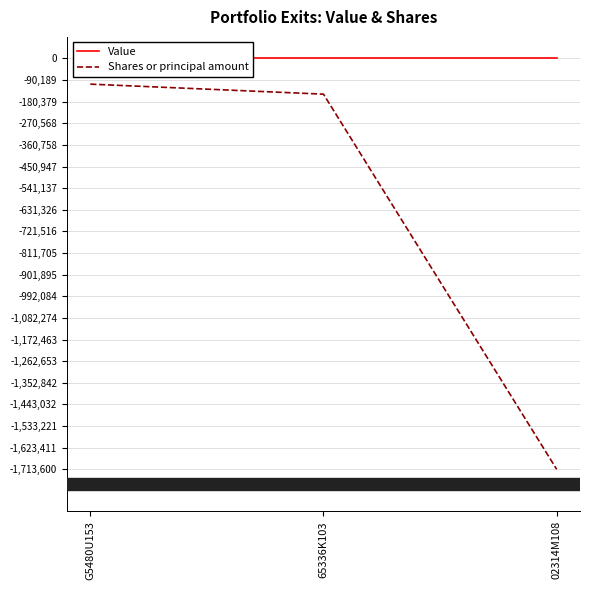

What is the difference between the maximum and minimum values in the Shares or principal amount series?

1606475